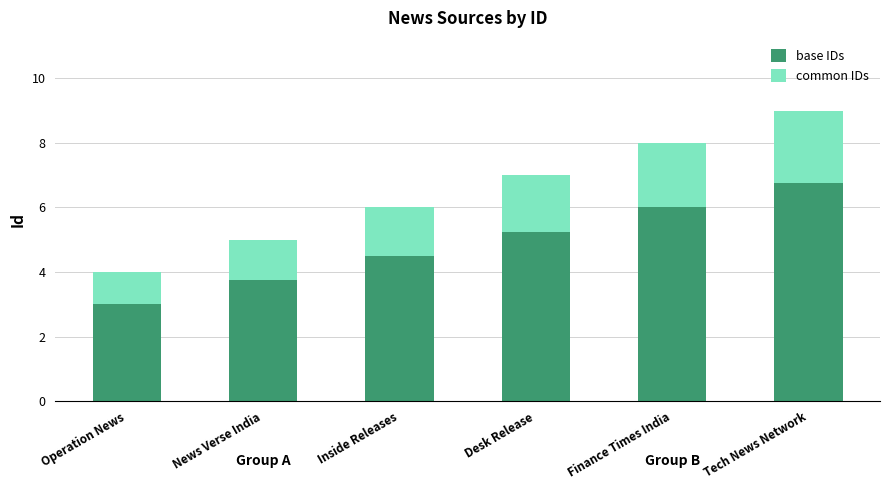

At which label is base IDs closest to 4?

News Verse India